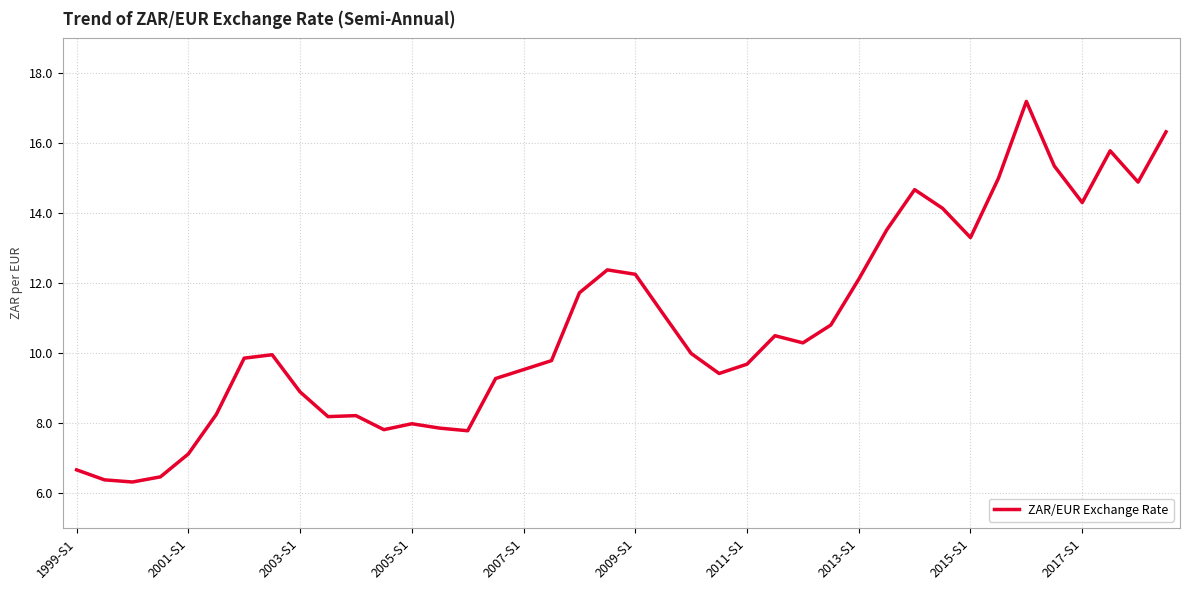

What is the difference between the maximum and minimum values?

10.9